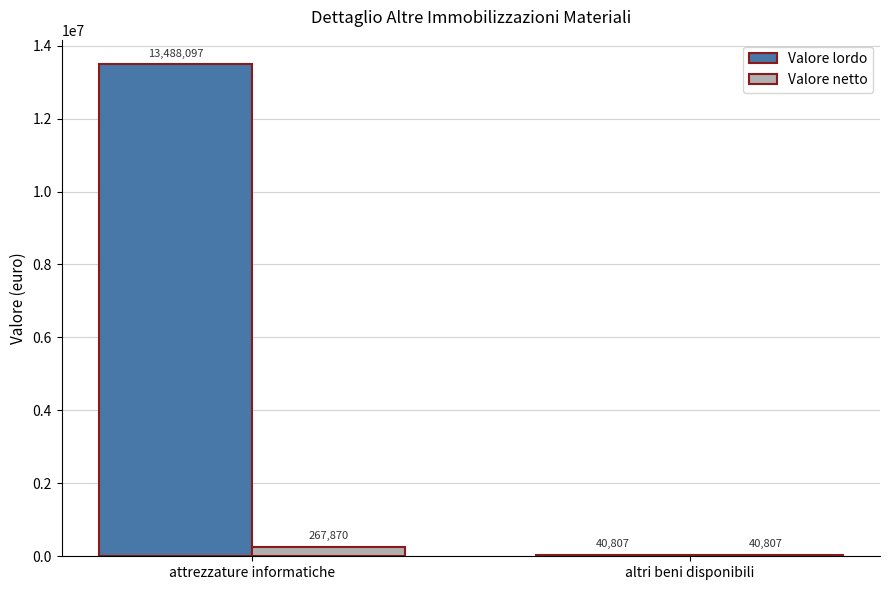

Which series has the widest spread of values?

Valore lordo